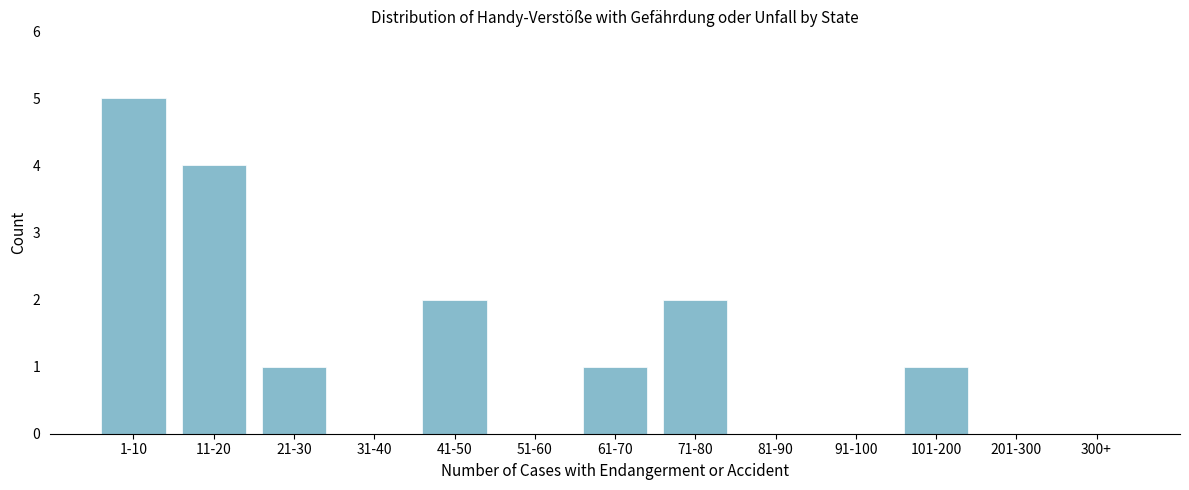

Reading left to right, transcribe all the data shown in this chart.

1-10=5	11-20=4	21-30=1	31-40=0	41-50=2	51-60=0	61-70=1	71-80=2	81-90=0	91-100=0	101-200=1	201-300=0	300+=0